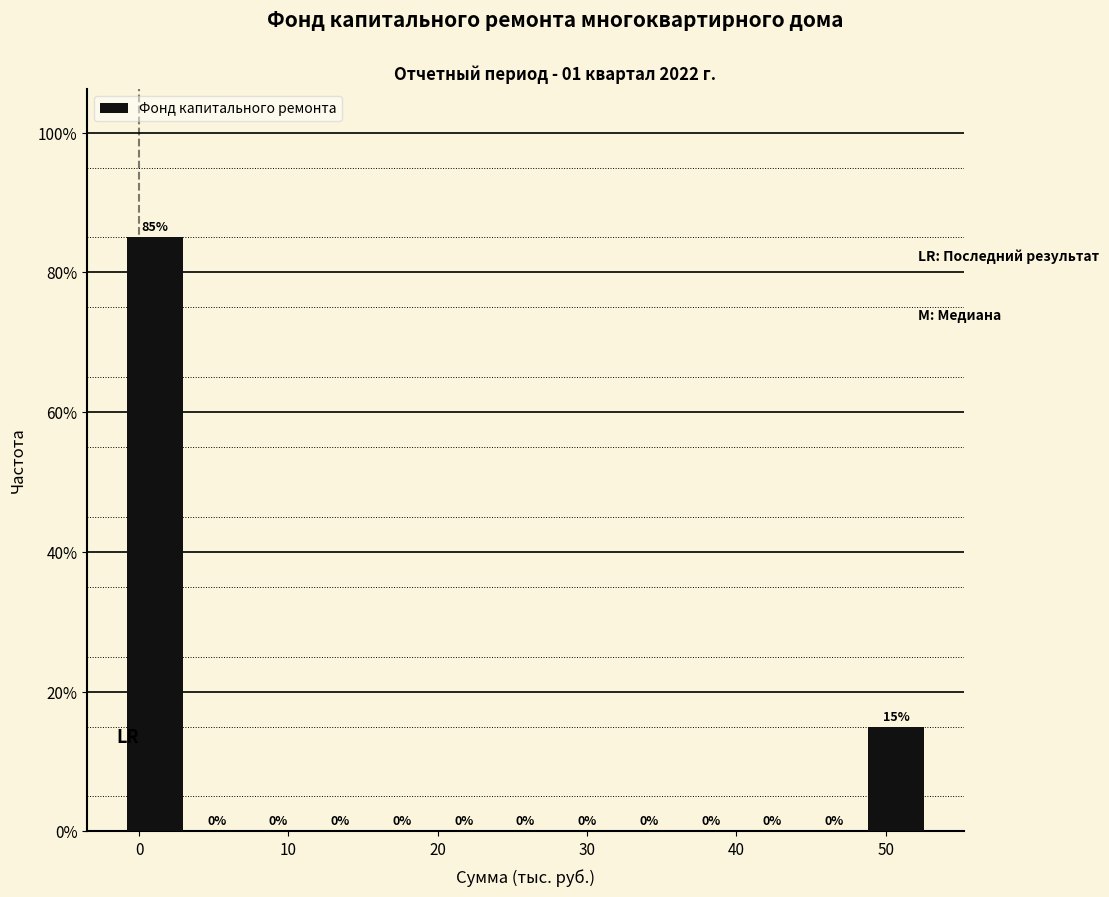

How tall is the bar that spans -1 to 3 on the x-axis? The bar edges are not printed on the chart, so give them approximately, as read against the axis.

85